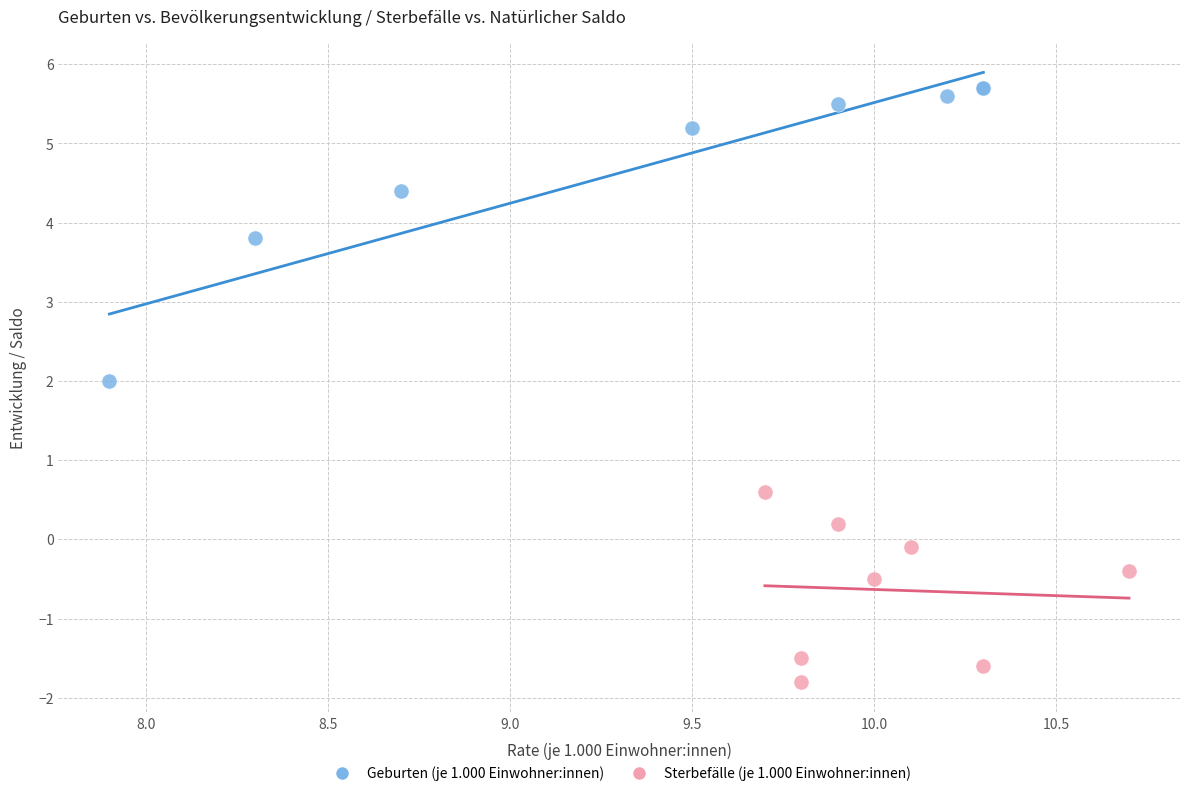

Which series contains the highest Y value?

Geburten (je 1.000 Einwohner:innen)